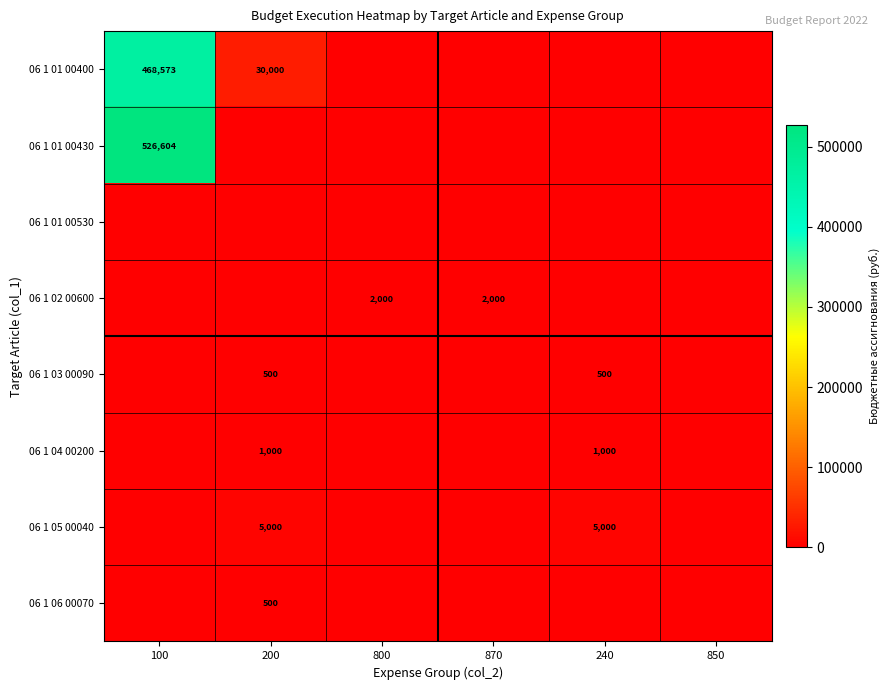

Is it true that 06 1 01 00430 equals 739149 at 100?

False